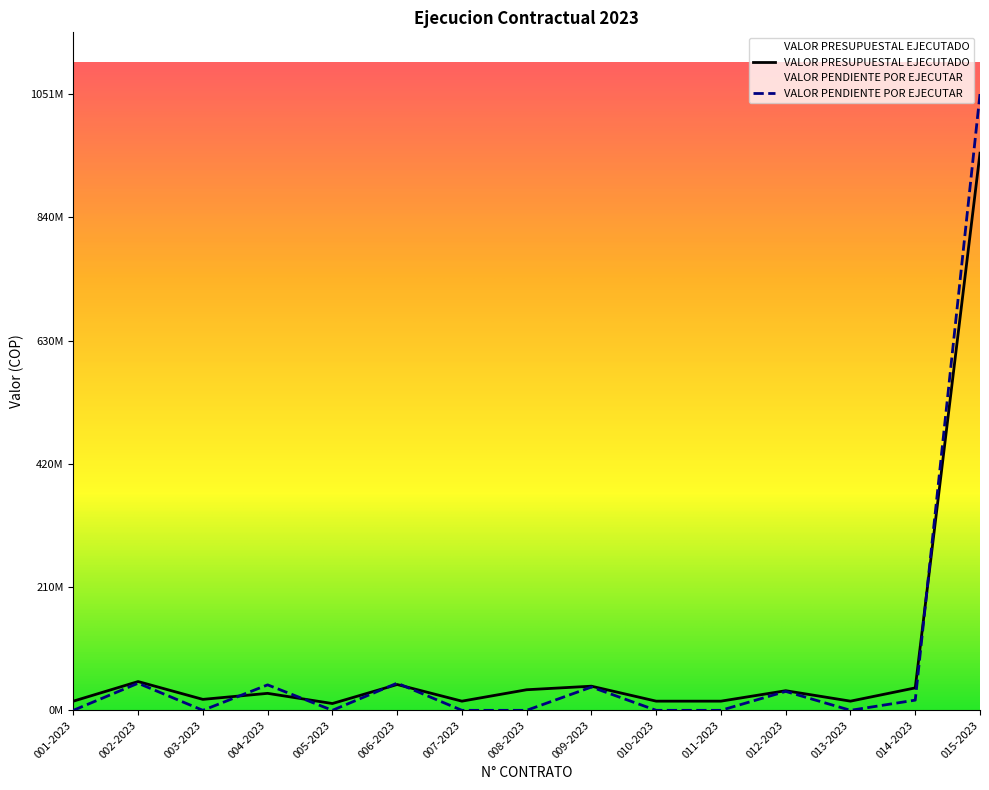

How many lines are shown in the chart?

2